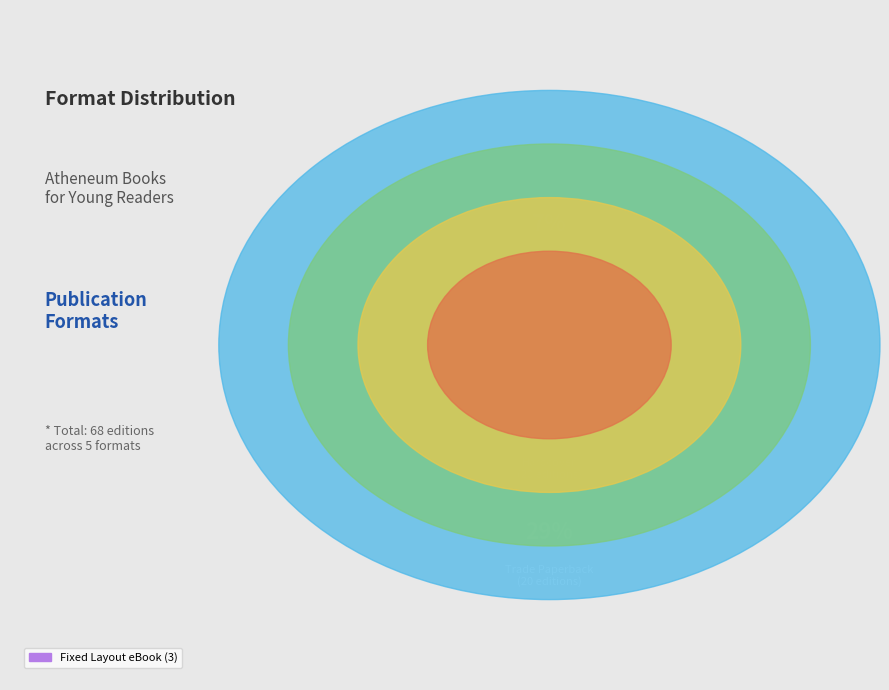

Count the number of slices in the pie.

5